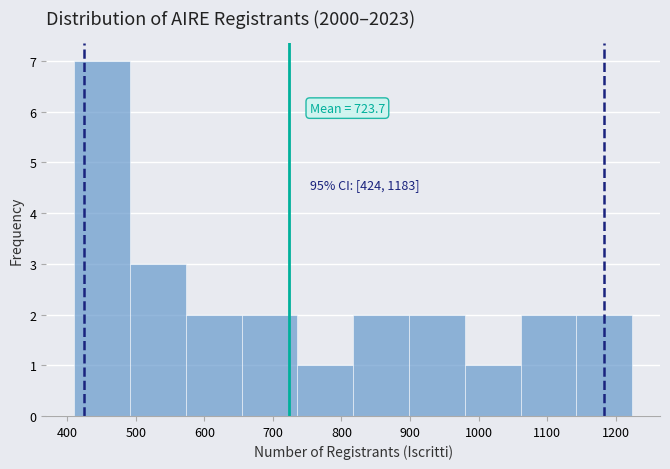

Over which range of the x-axis is the bar tallest?

410 to 490